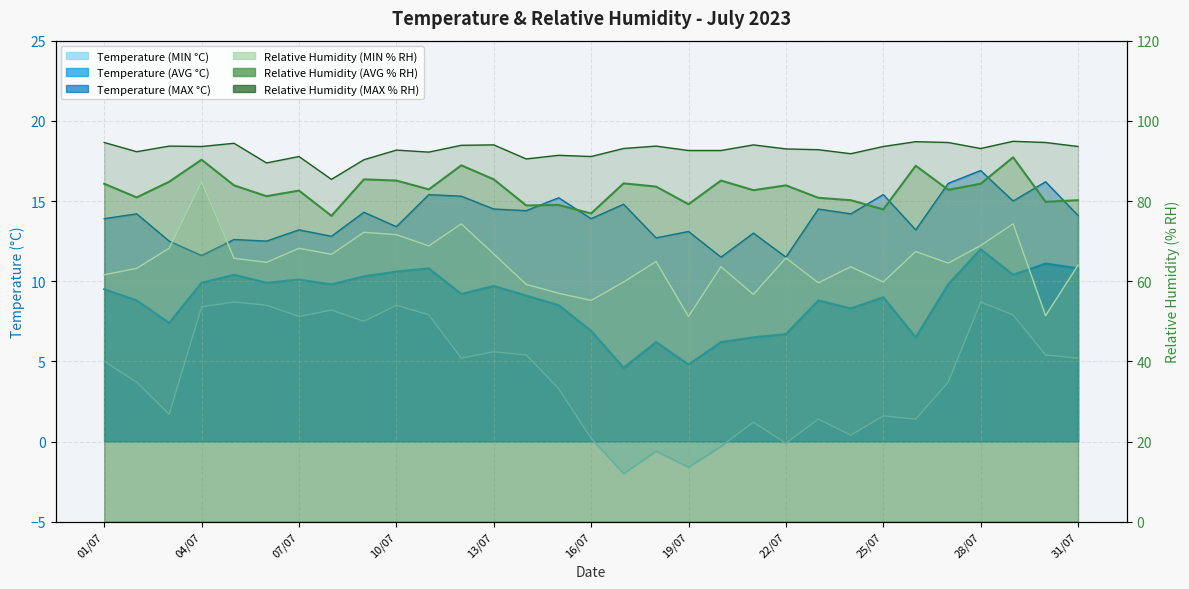

True or false: Temperature (MIN °C) has more than 0 points higher than both neighbors.

True